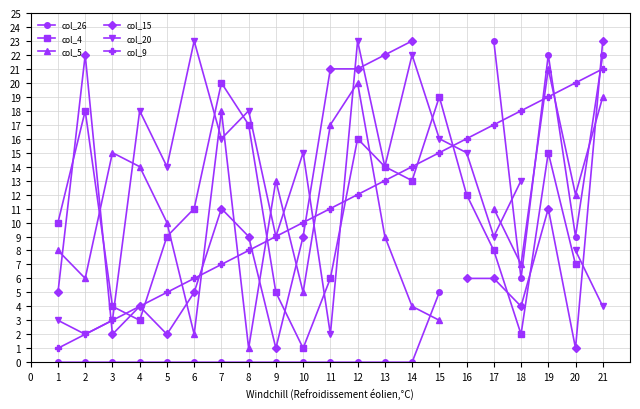

Which series has the largest range (max minus min)?

col_26